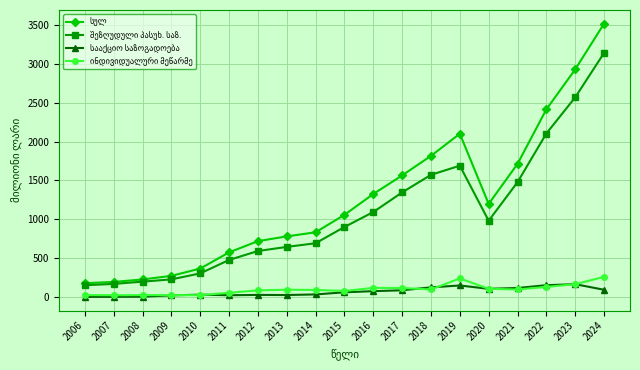

At which category is the sum across all series the highest?

2024